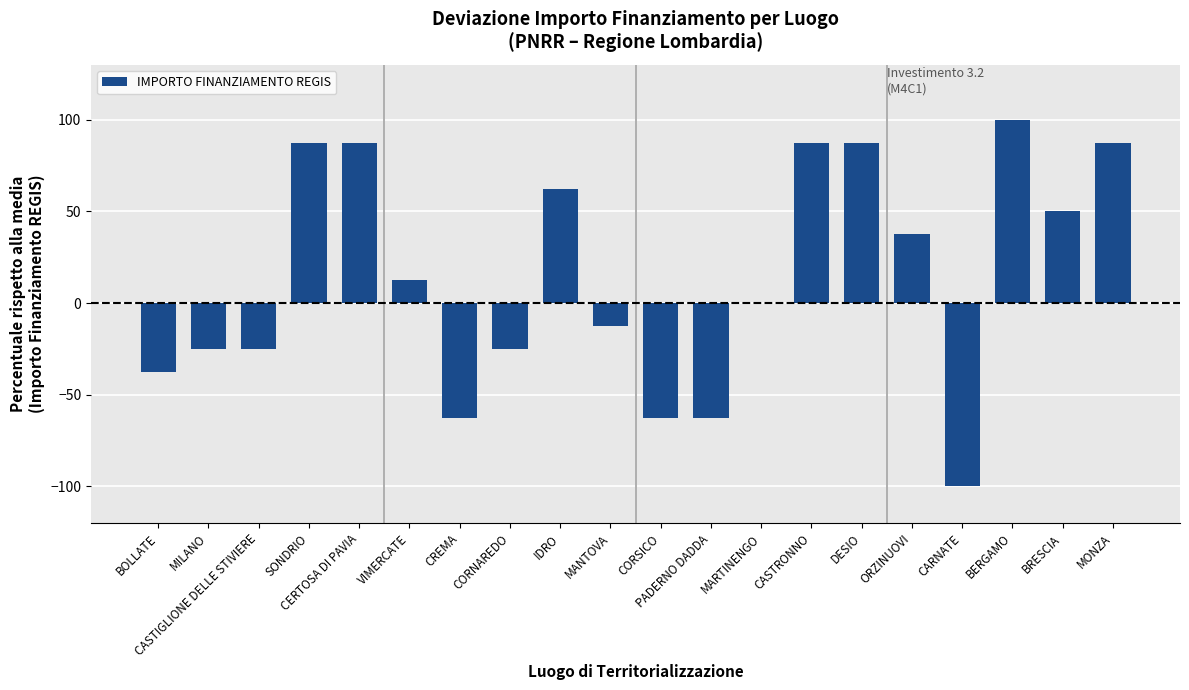

What is the change in value from MANTOVA to MARTINENGO?

+12.5